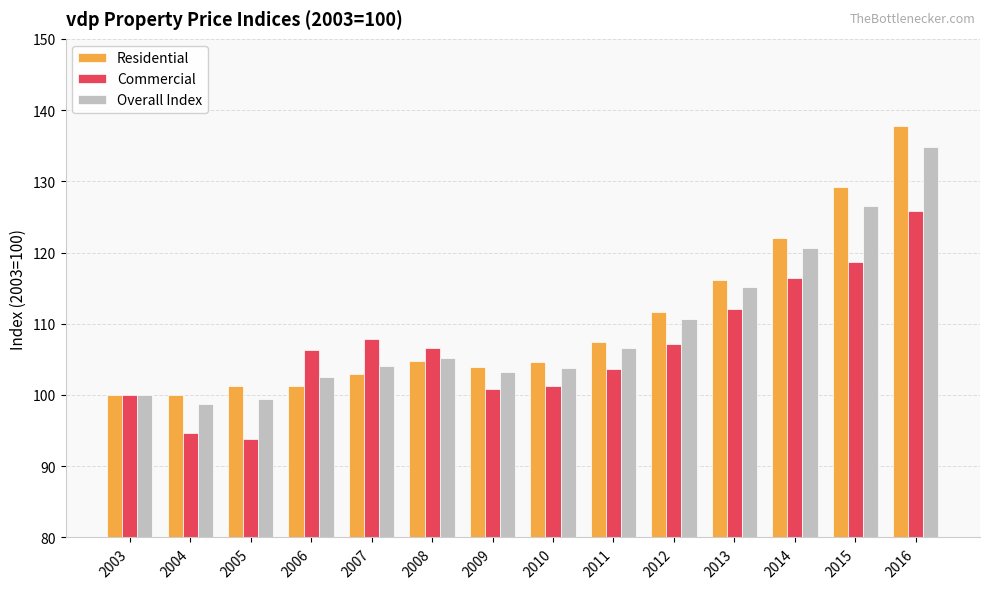

Which series has the largest range (max minus min)?

Residential